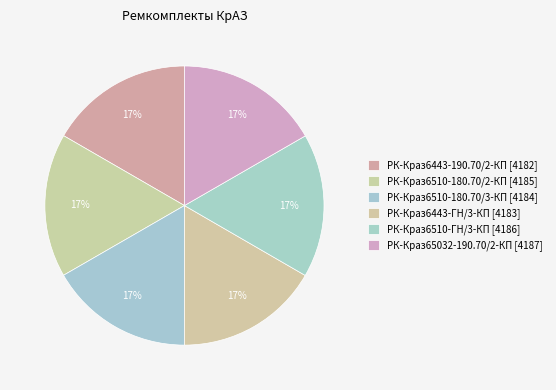

To the nearest percent, what portion does РК-Краз6510-ГН/3-КП represent?

17%